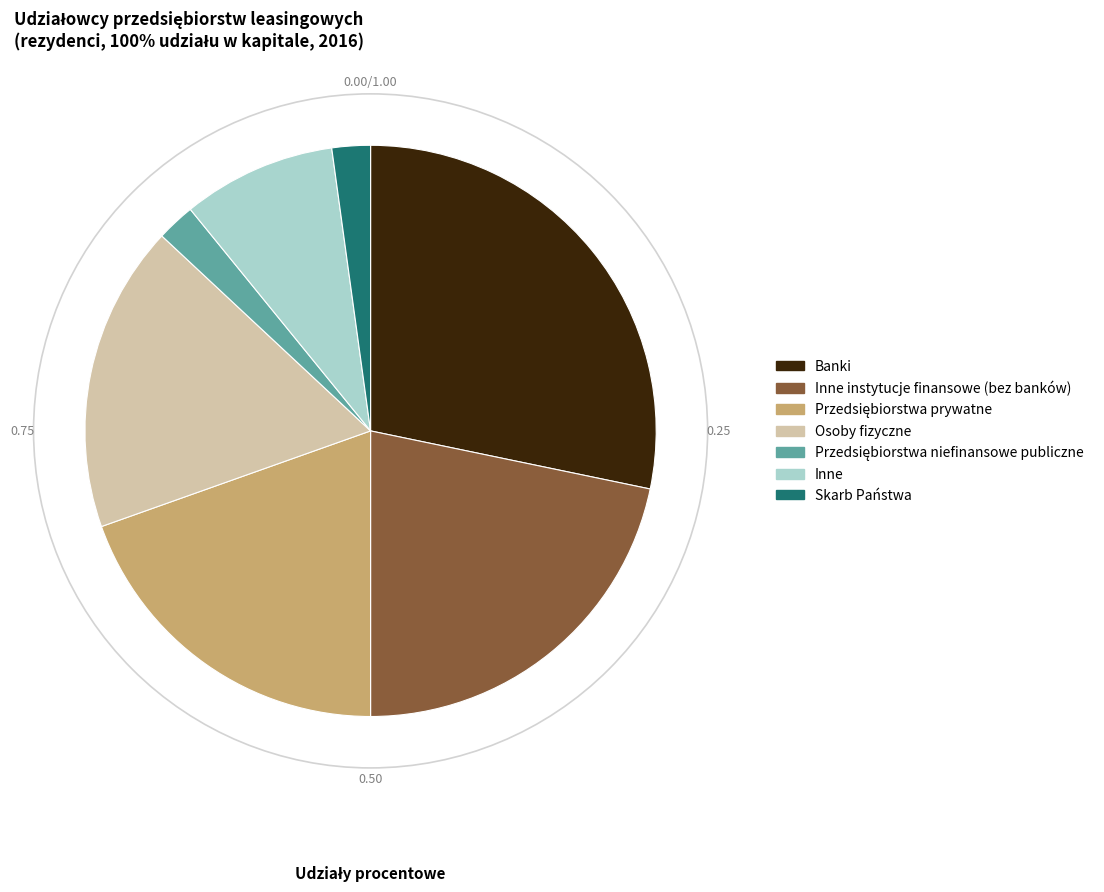

Does any single category account for the majority?

No